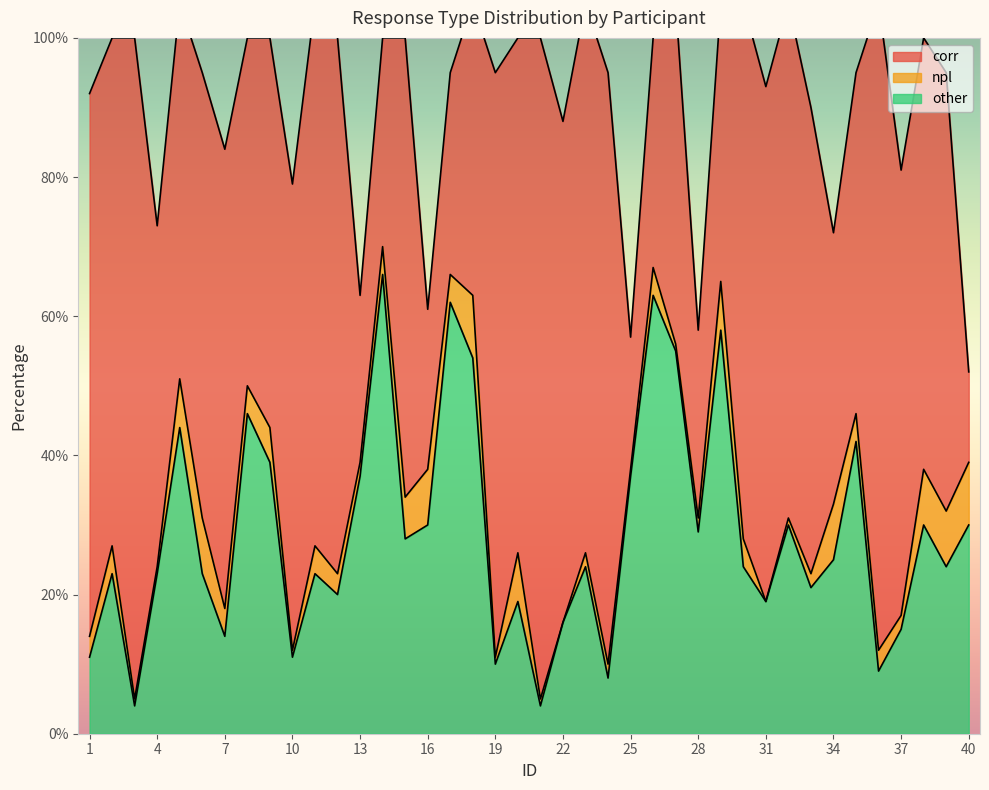

Read the corr value at 36, to the nearest 10.

90